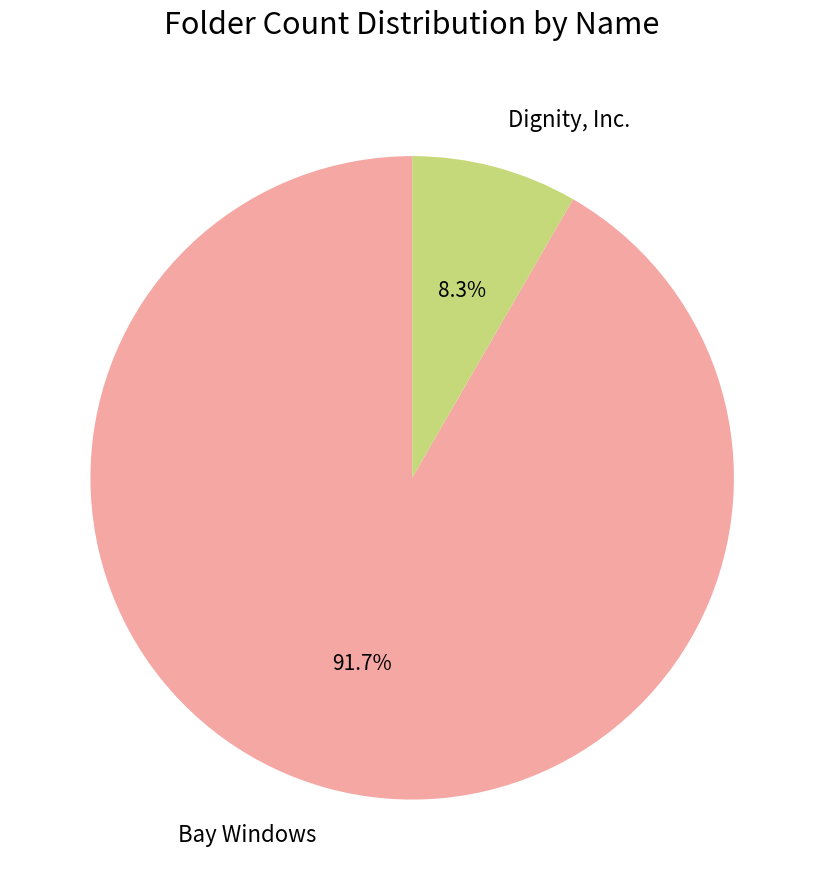

What is the total percentage of Dignity, Inc. and Bay Windows?

100.0%